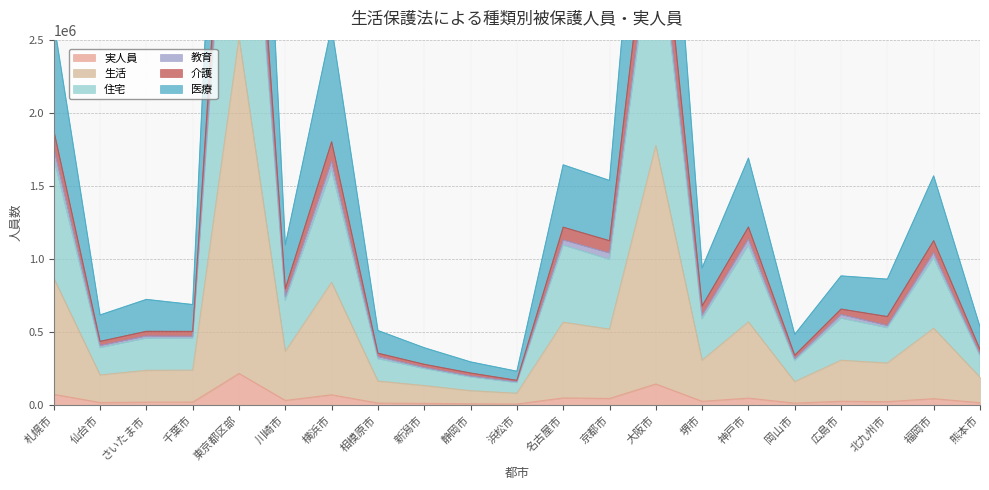

Which has a higher value, 福岡市 or 川崎市?

福岡市